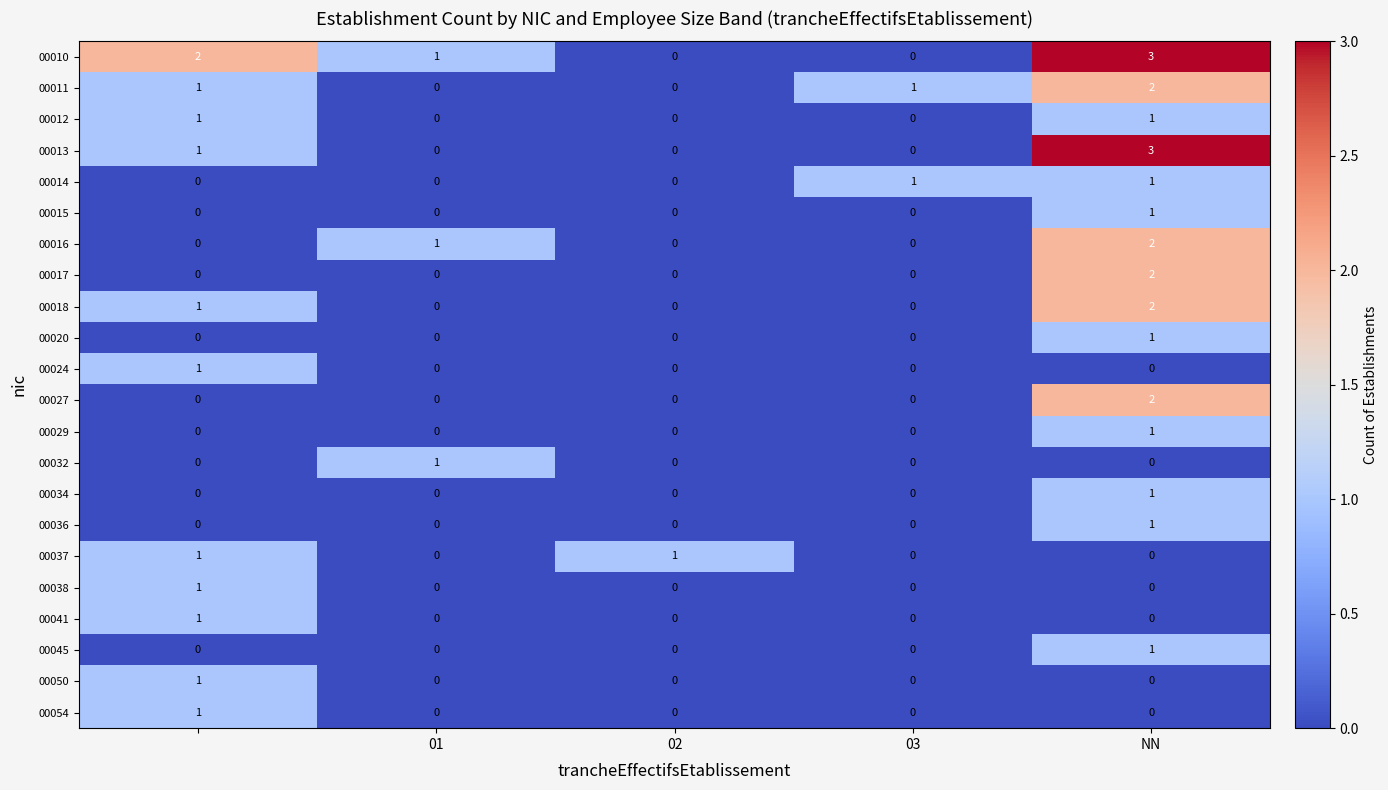

Which series has the largest total across all categories?

00010